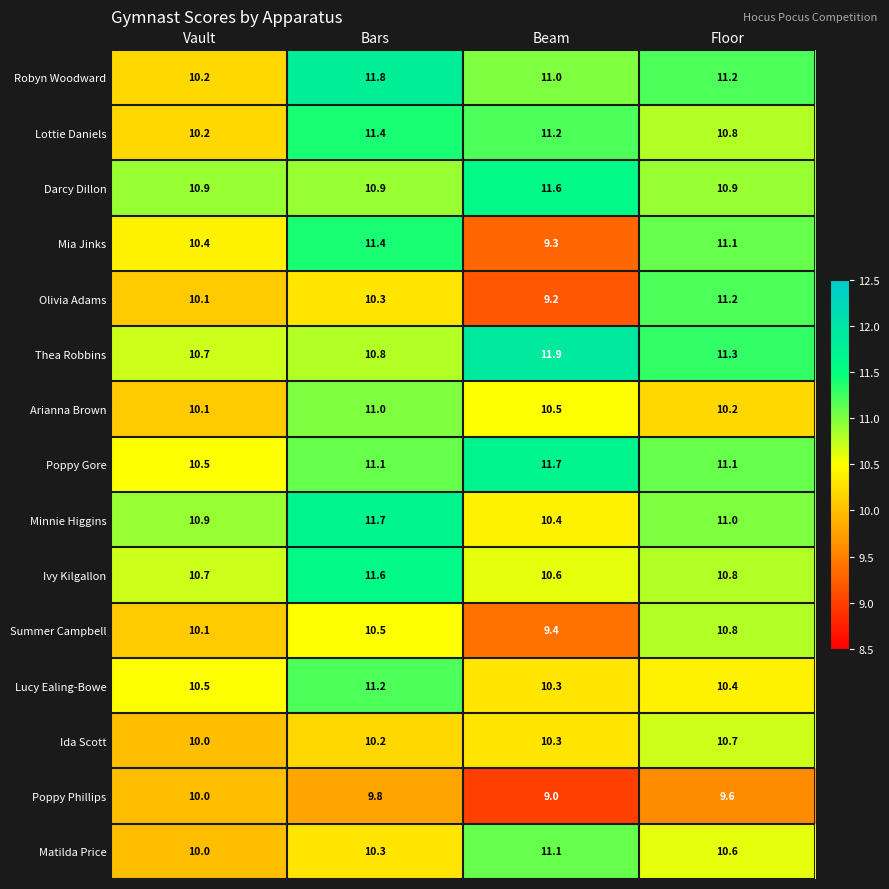

What is the difference between the second highest and second lowest values in the Lottie Daniels series?

0.4